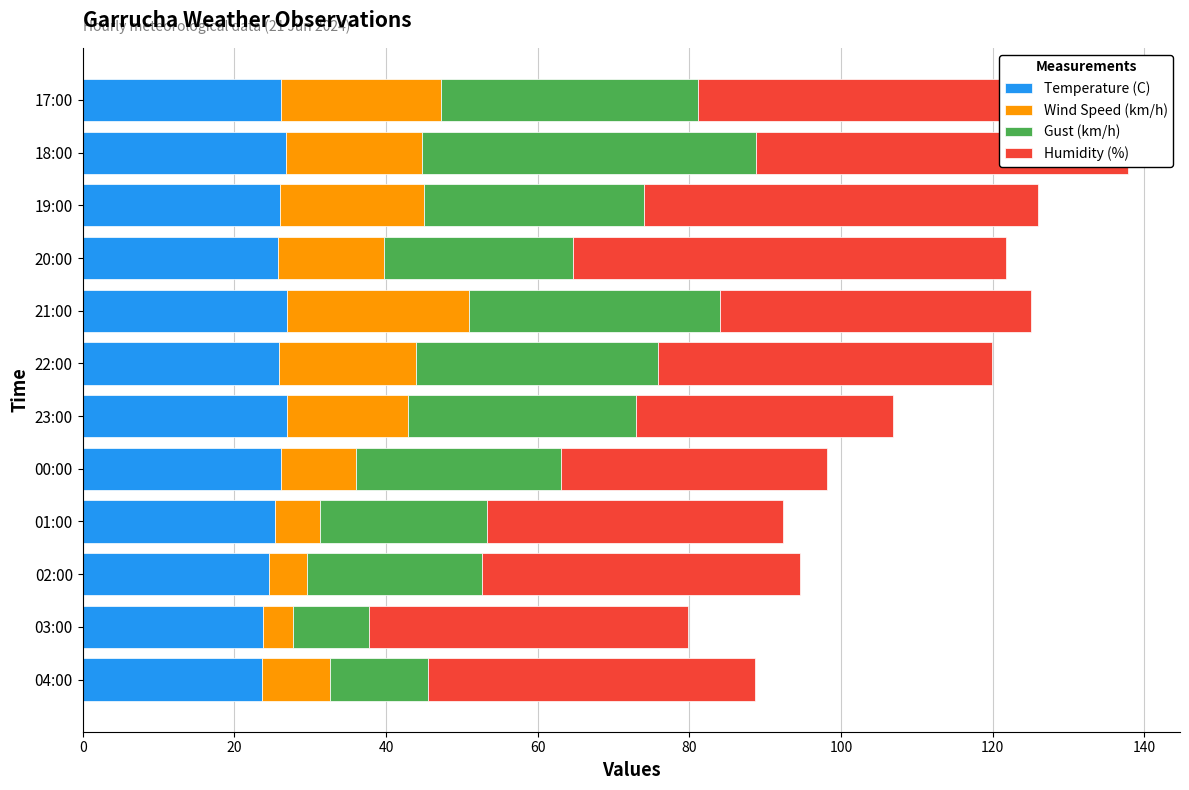

How many categories are shown in the chart?

12